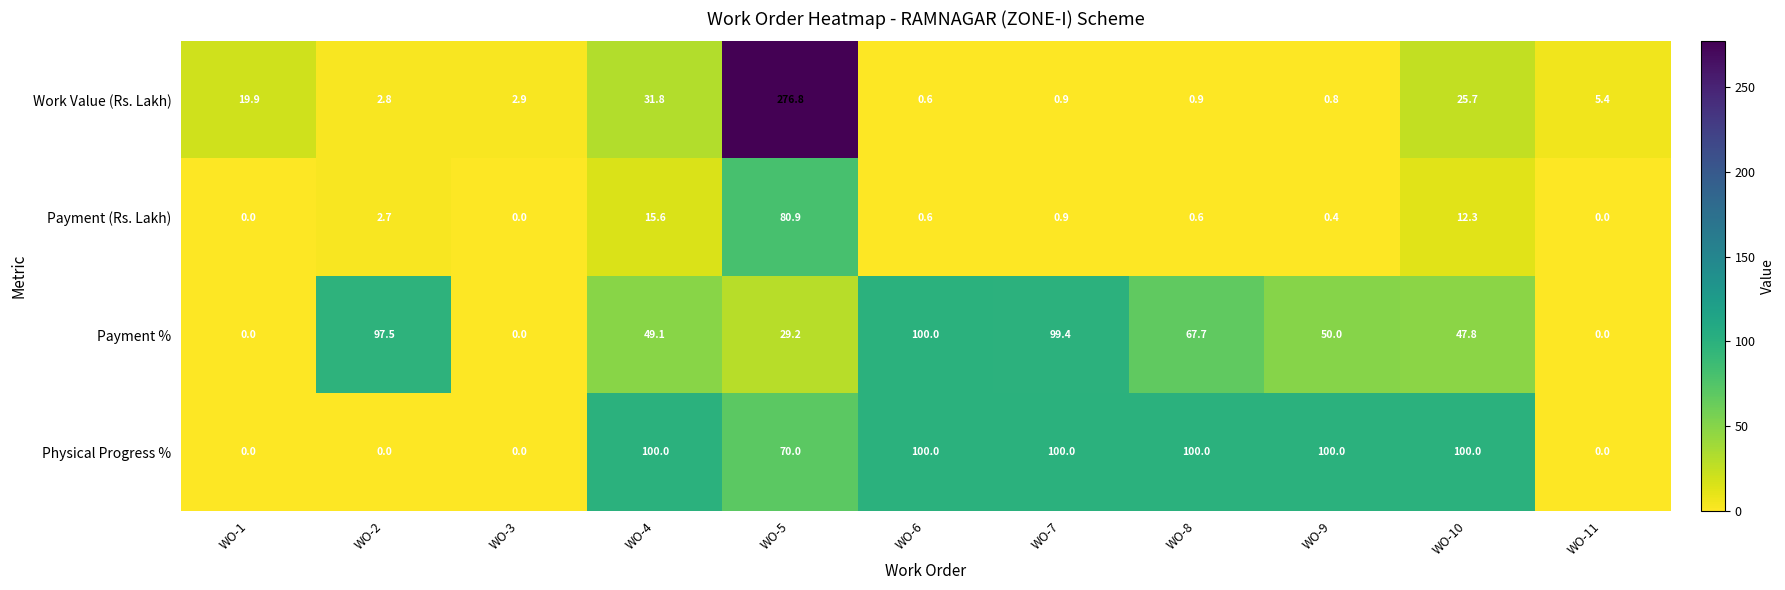

Rank the series at WO-2 from highest to lowest value.

Payment %, Work Value (Rs. Lakh), Payment (Rs. Lakh), Physical Progress %